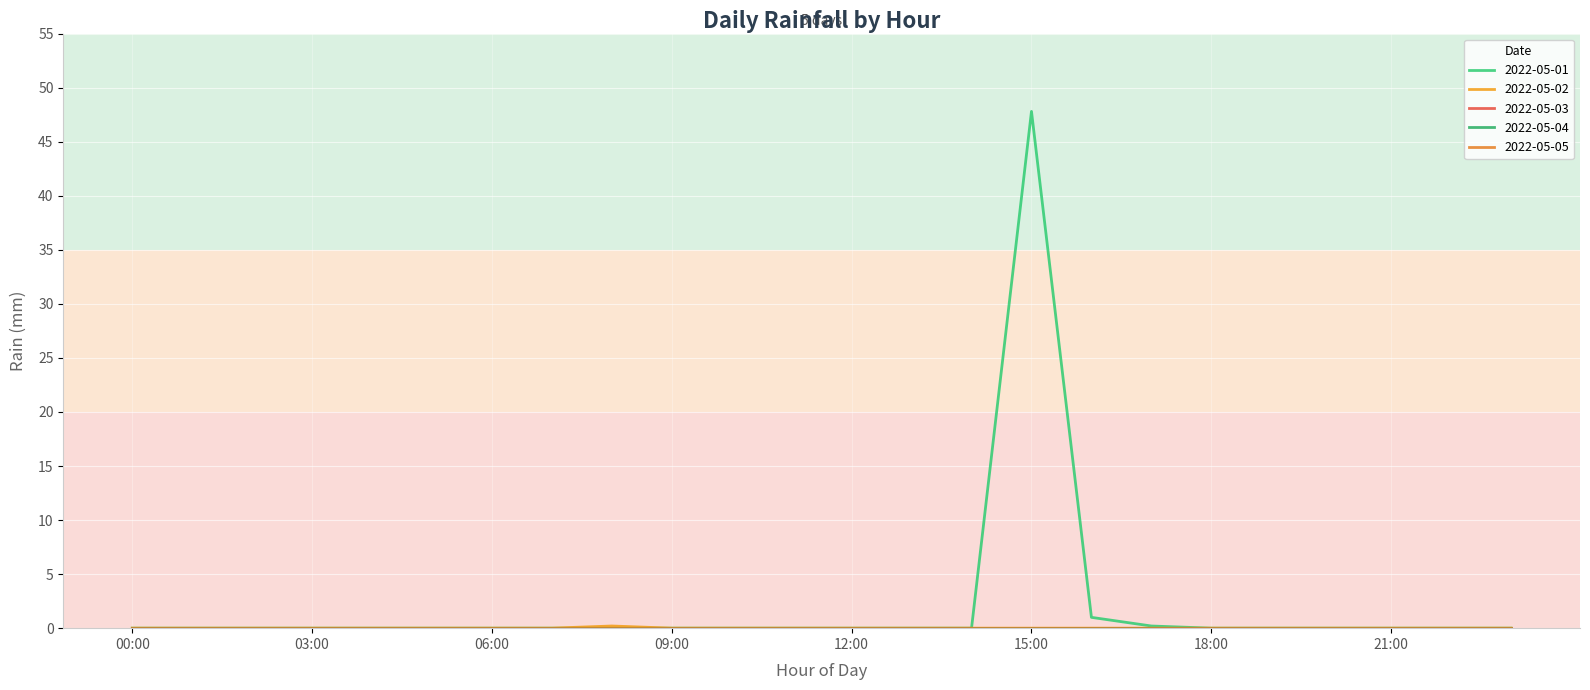

List the series in order of their peak value, lowest first.

2022-05-03, 2022-05-04, 2022-05-05, 2022-05-02, 2022-05-01